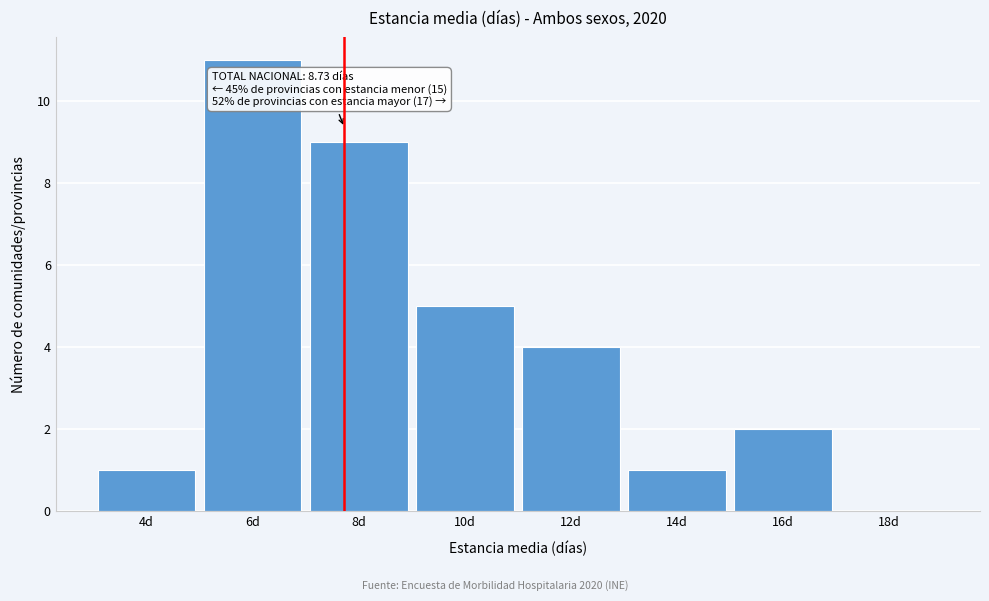

Reading left to right, extract all data points from this chart.

4d=1	6d=11	8d=9	10d=5	12d=4	14d=1	16d=2	18d=0